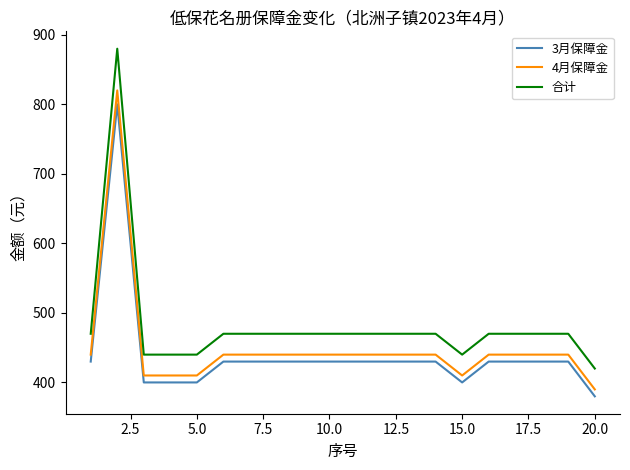

True or false: 合计 and 3月保障金 cross at least once.

False